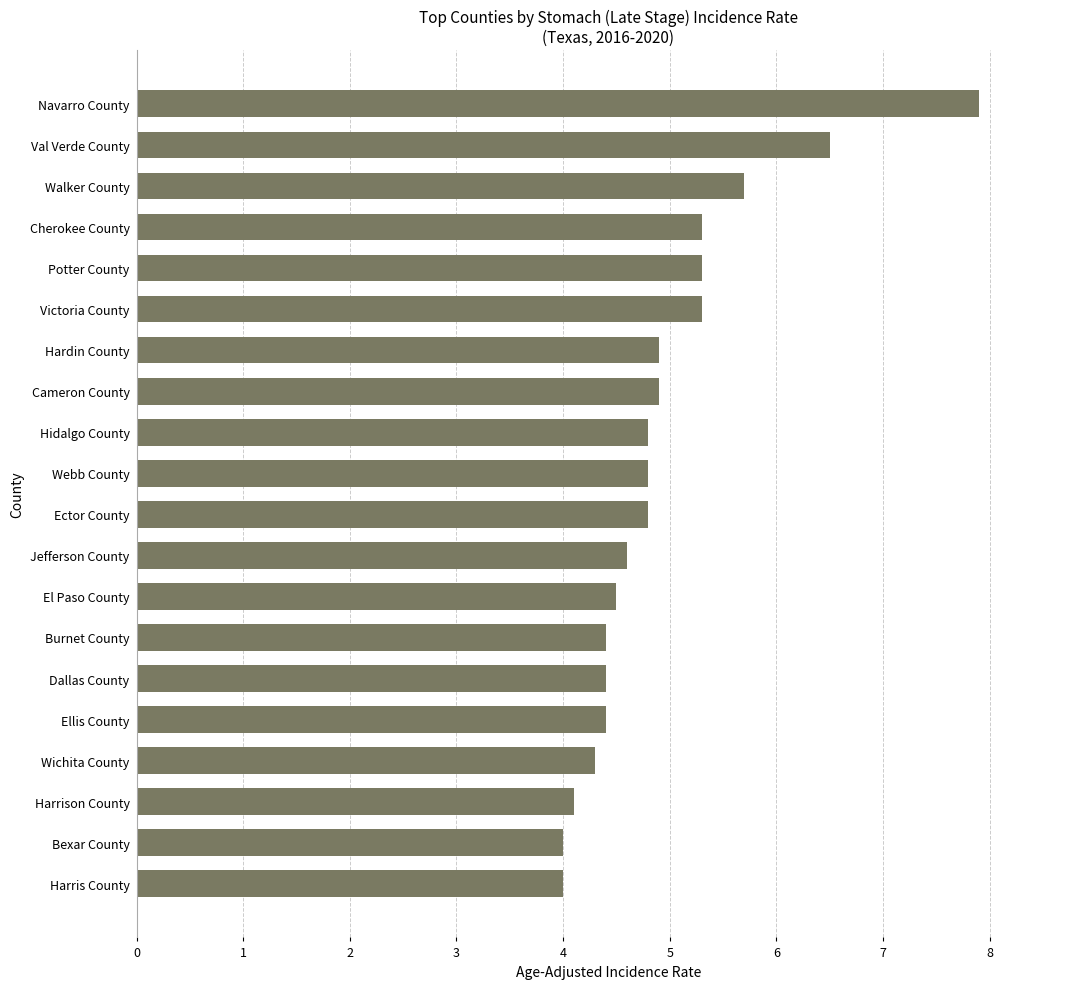

Count the number of data series in this chart.

1